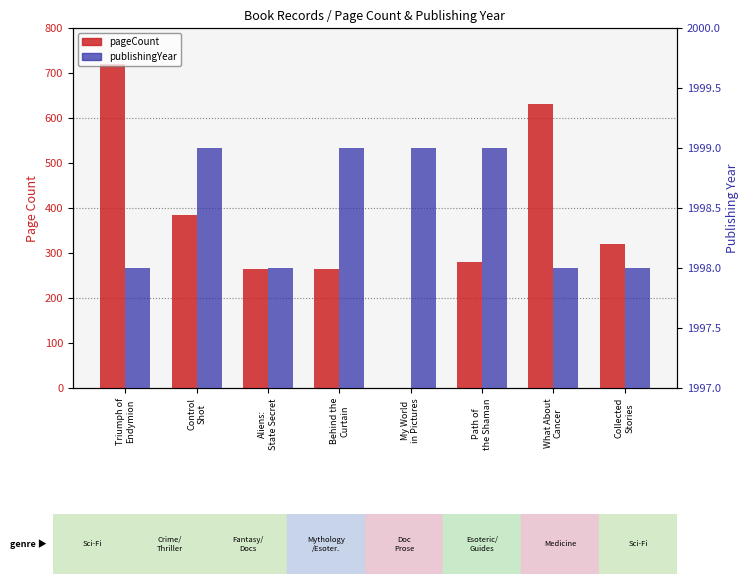

How many bars are there in each group?

2